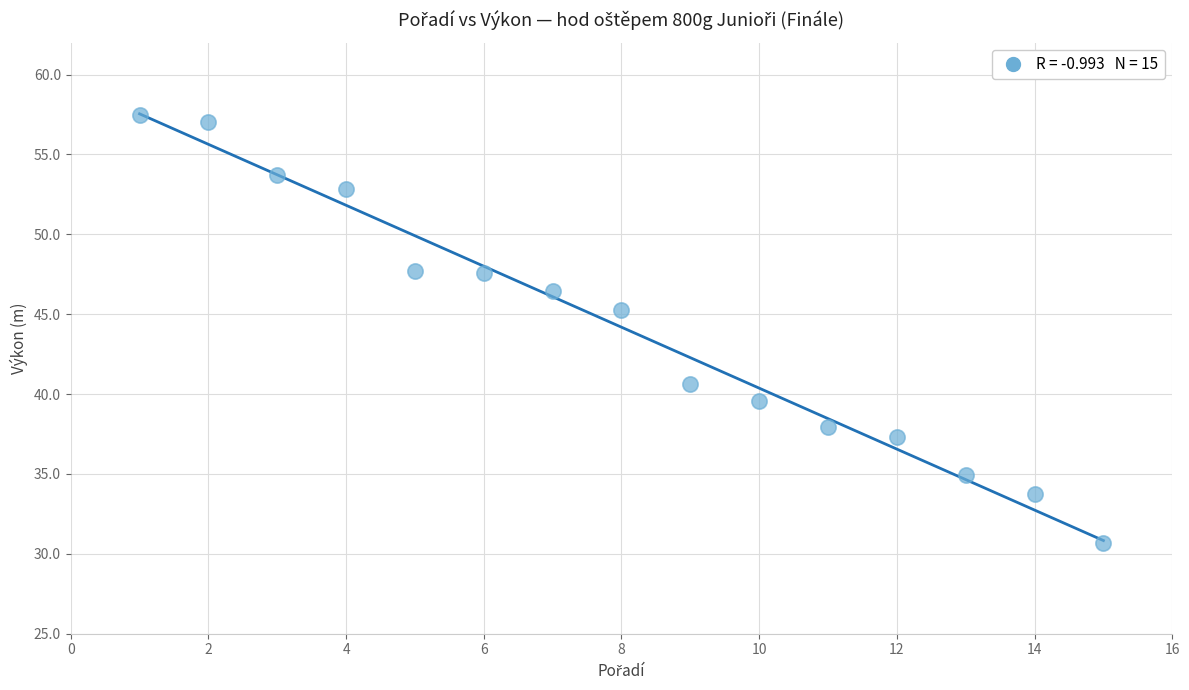

What Y value in the scatter plot is closest to 44?

45.3